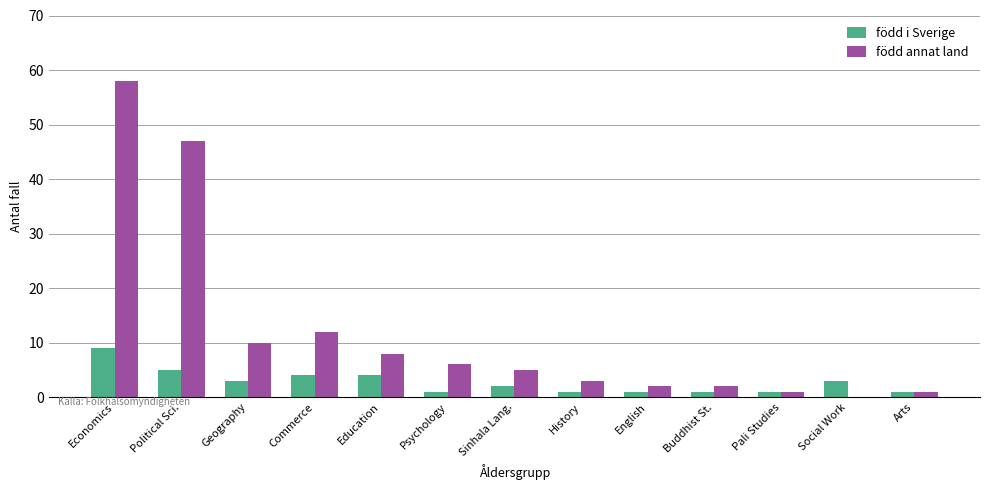

Count the number of categories in the chart.

13